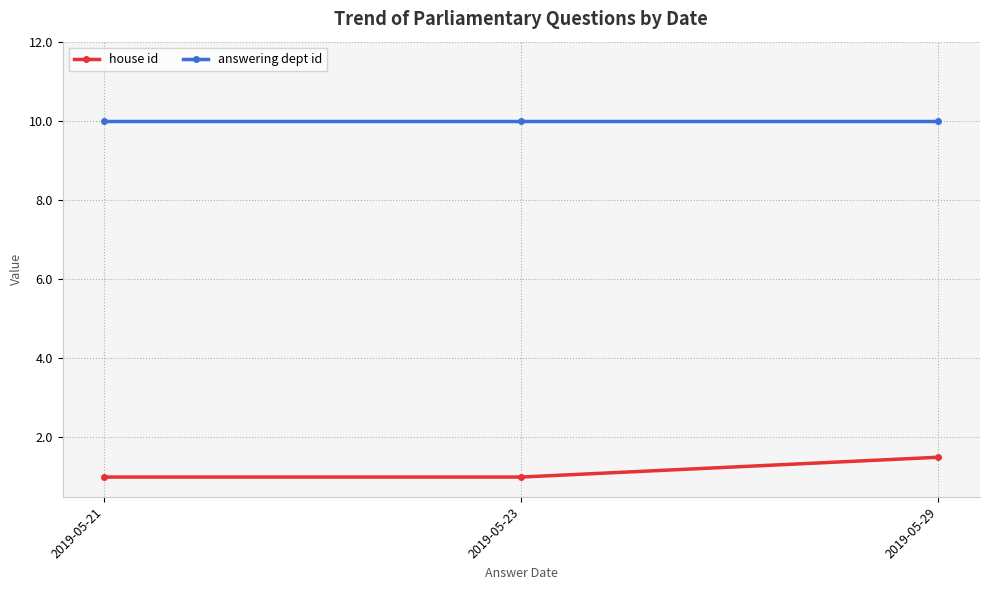

Rank the series at 2019-05-29 from lowest to highest value.

house id, answering dept id